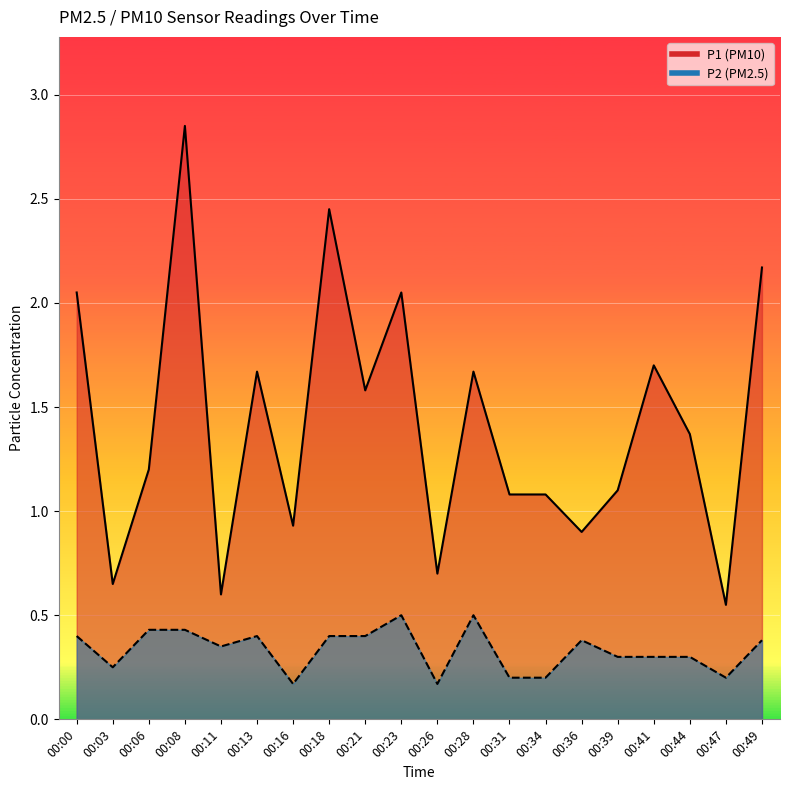

What is the difference between the second highest and second lowest values in the P1 series?

1.9